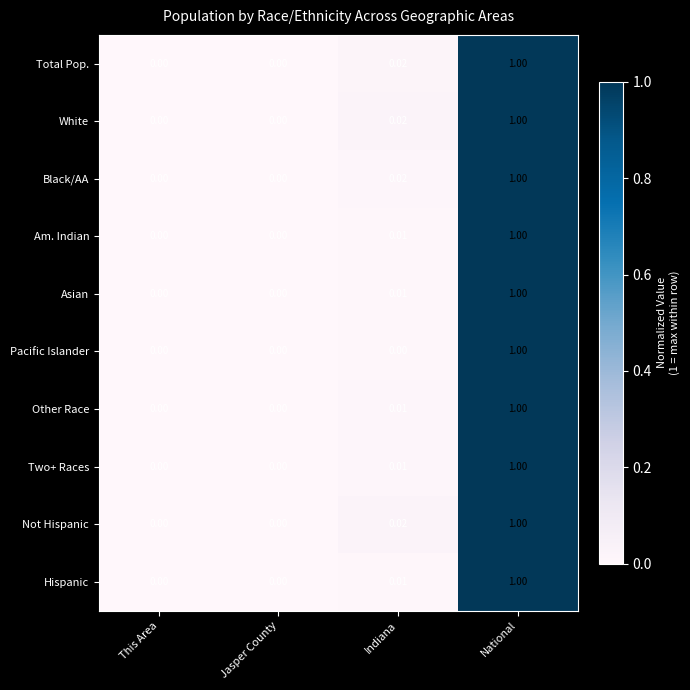

At which category is the sum across all series the highest?

National